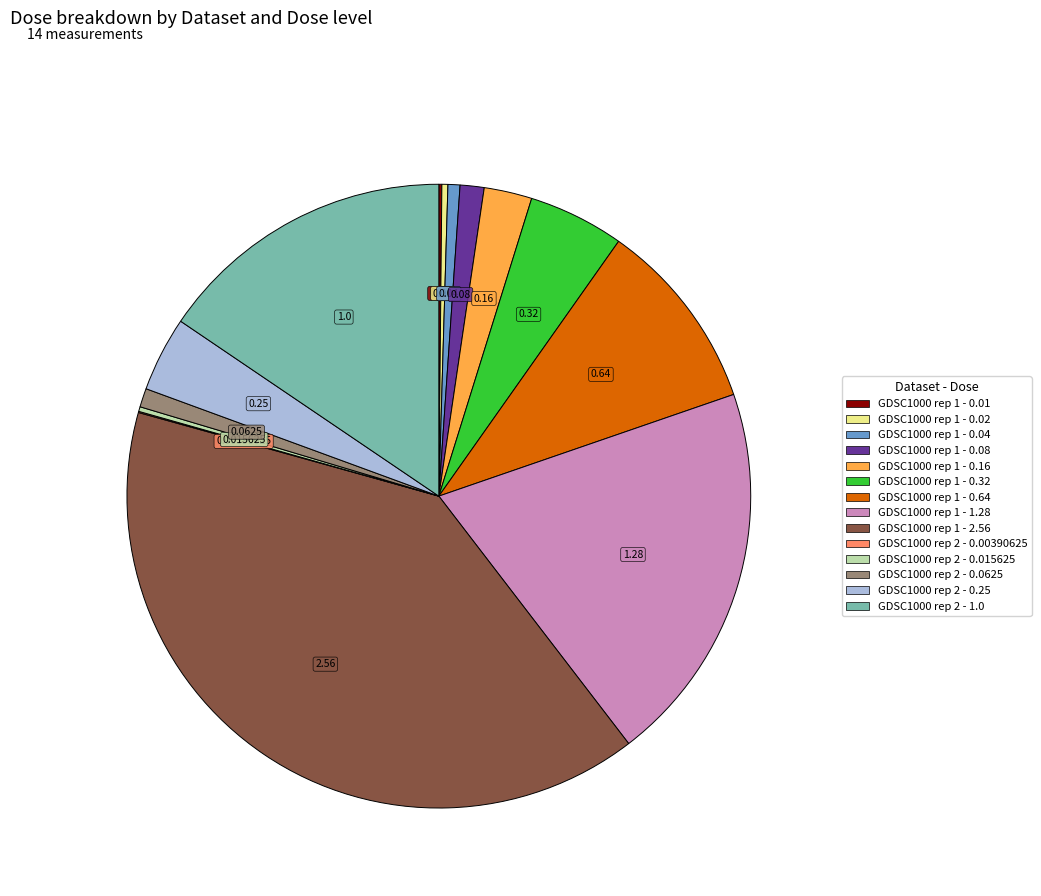

True or false: GDSC1000 rep 1 - 0.64 accounts for 10% of the total.

True